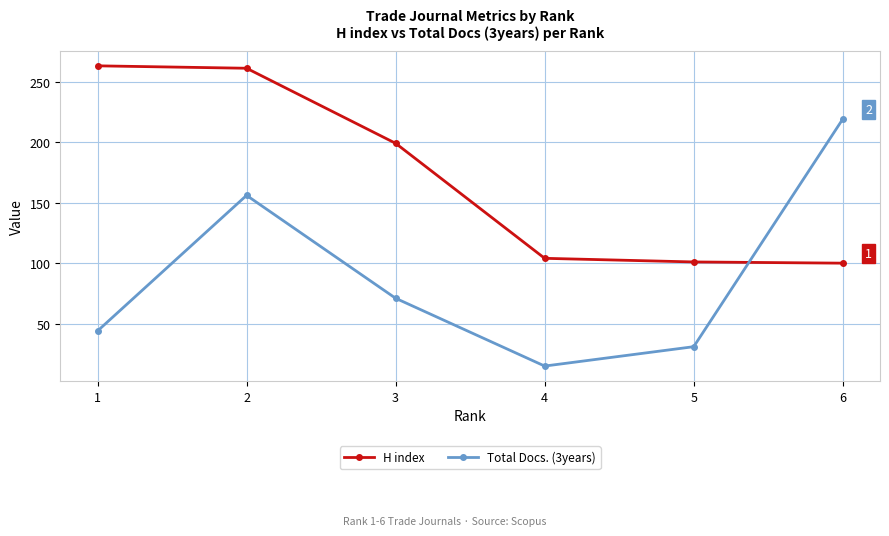

True or false: Total Docs. (3years) has a value of 15 at 4.

True